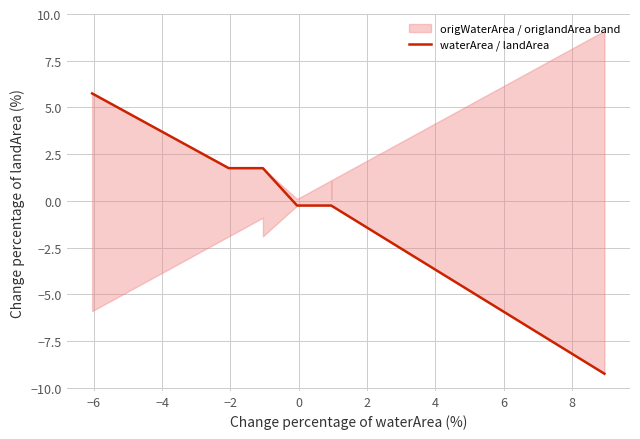

True or false: there are more than 0 points higher than both neighbors.

False